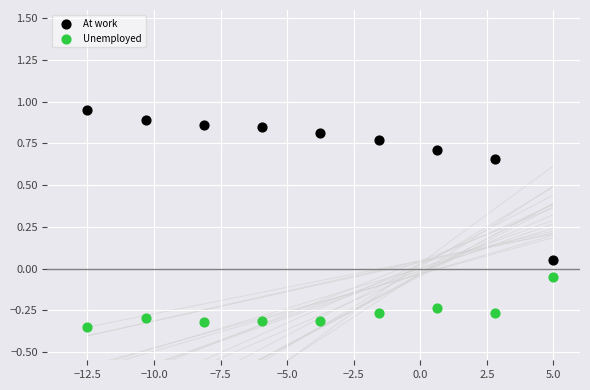

Which series reaches the maximum Y coordinate?

At work